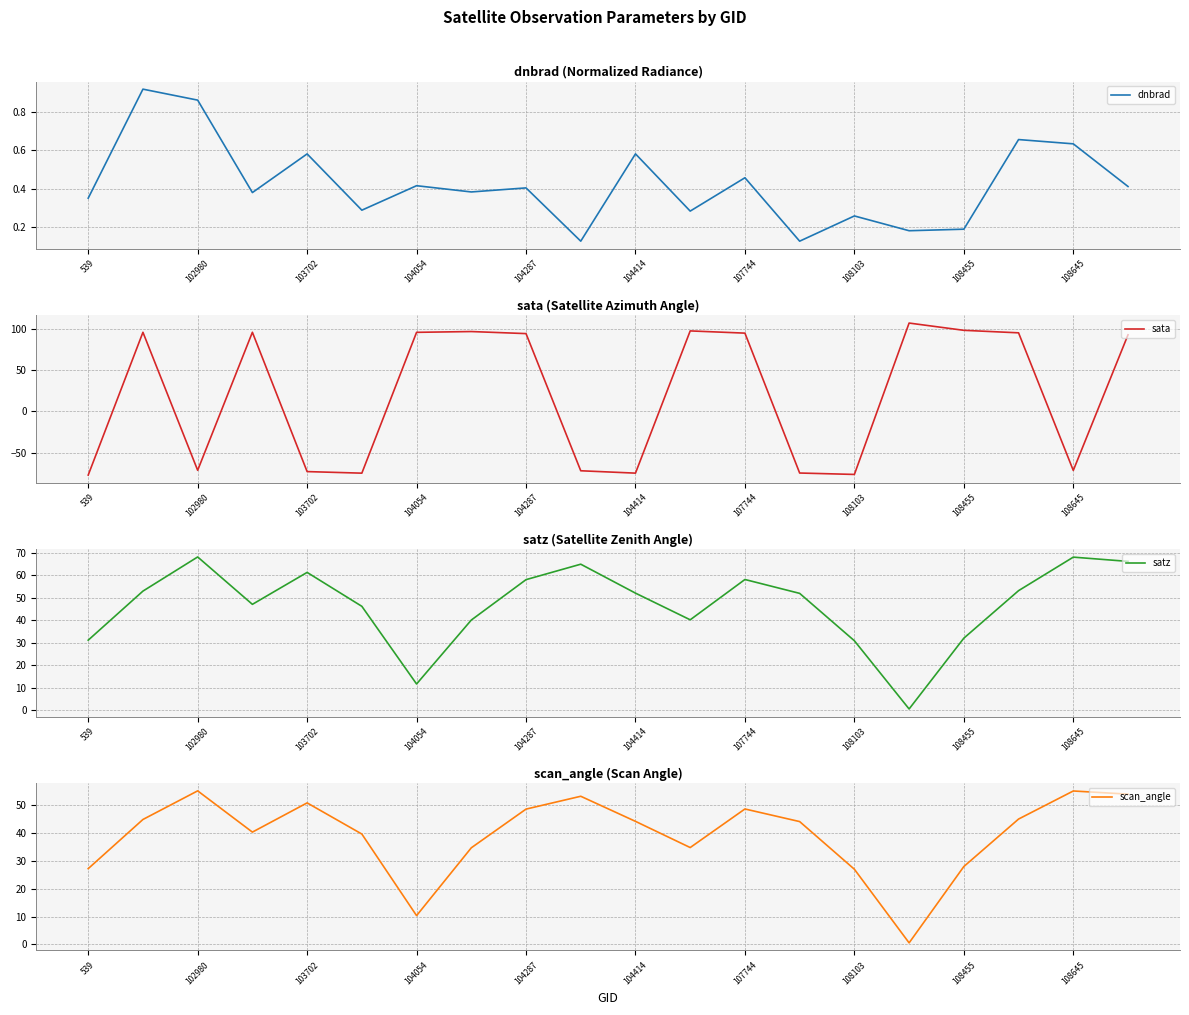

At which category does satz reach its first local peak?

102980